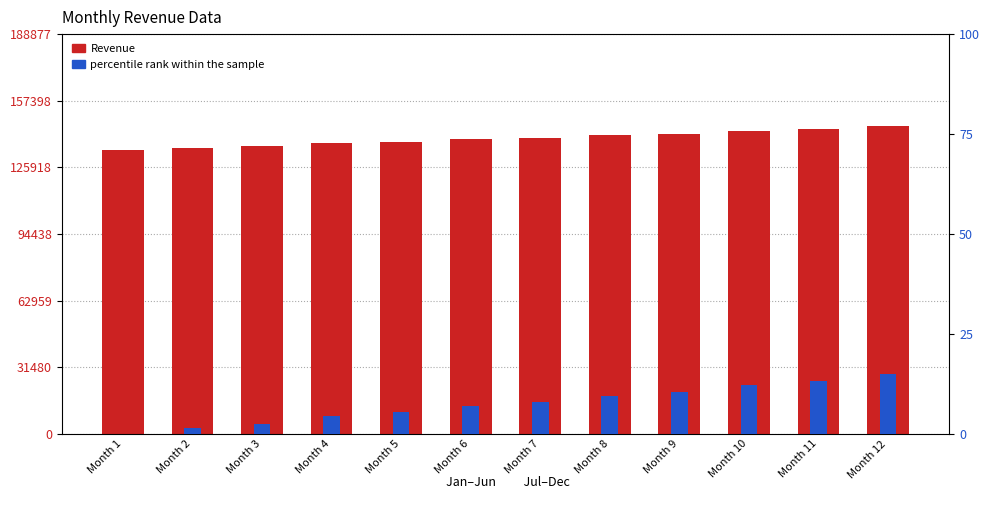

Reading left to right, extract all data points from this chart.

Revenue: Month 1=133890.0	Month 2=135000.0	Month 3=135790.0	Month 4=137300.0	Month 5=138130.0	Month 6=139100.0	Month 7=139900.0	Month 8=141120.0	Month 9=141890.0	Month 10=143230.0	Month 11=144000.0	Month 12=145290.0
percentile rank within the sample: Month 1=0.0	Month 2=1.5	Month 3=2.5	Month 4=4.5	Month 5=5.6	Month 6=6.9	Month 7=7.9	Month 8=9.5	Month 9=10.5	Month 10=12.3	Month 11=13.3	Month 12=15.0